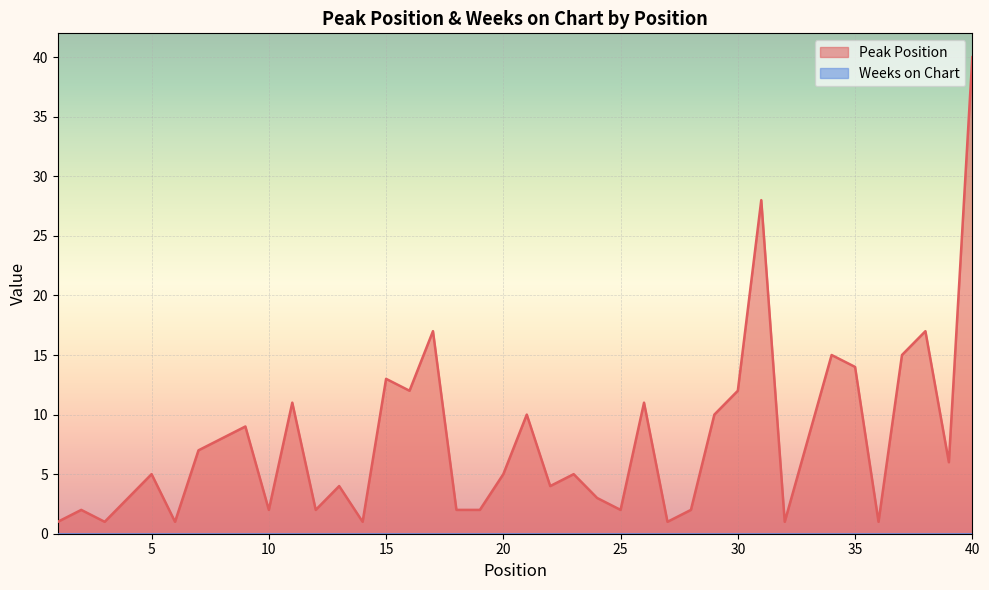

Where is the first local maximum?

2